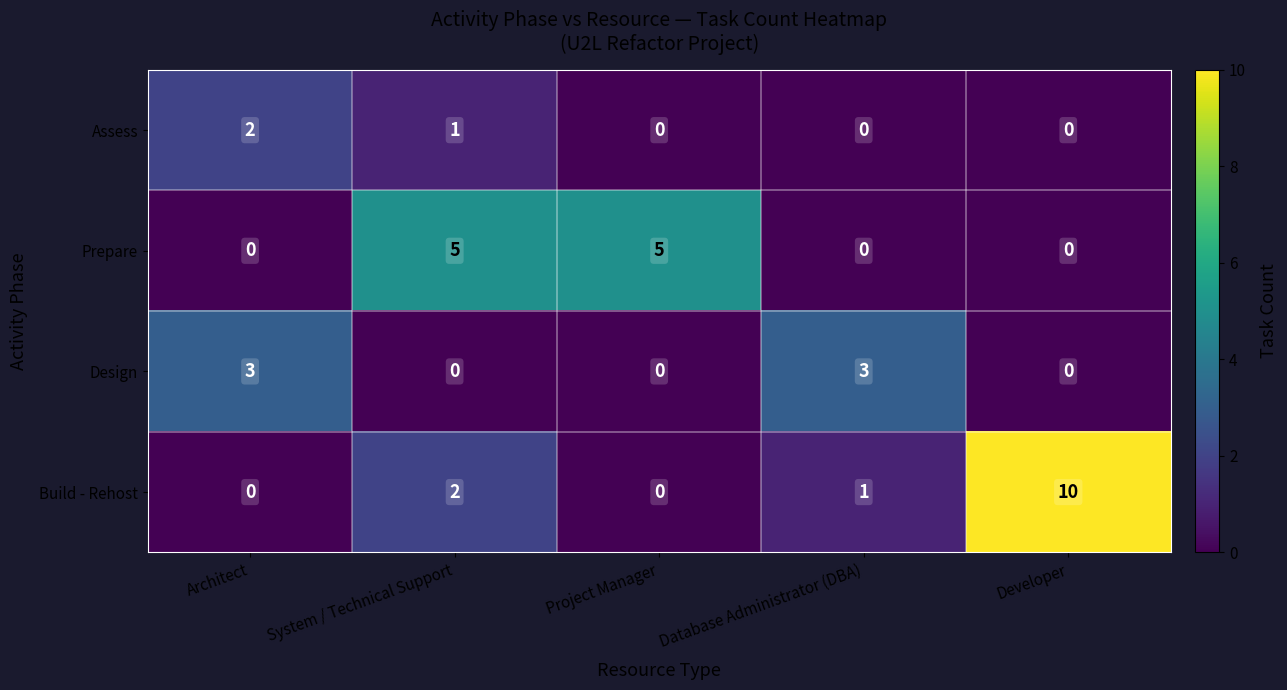

Which series has the largest range (max minus min)?

Build - Rehost